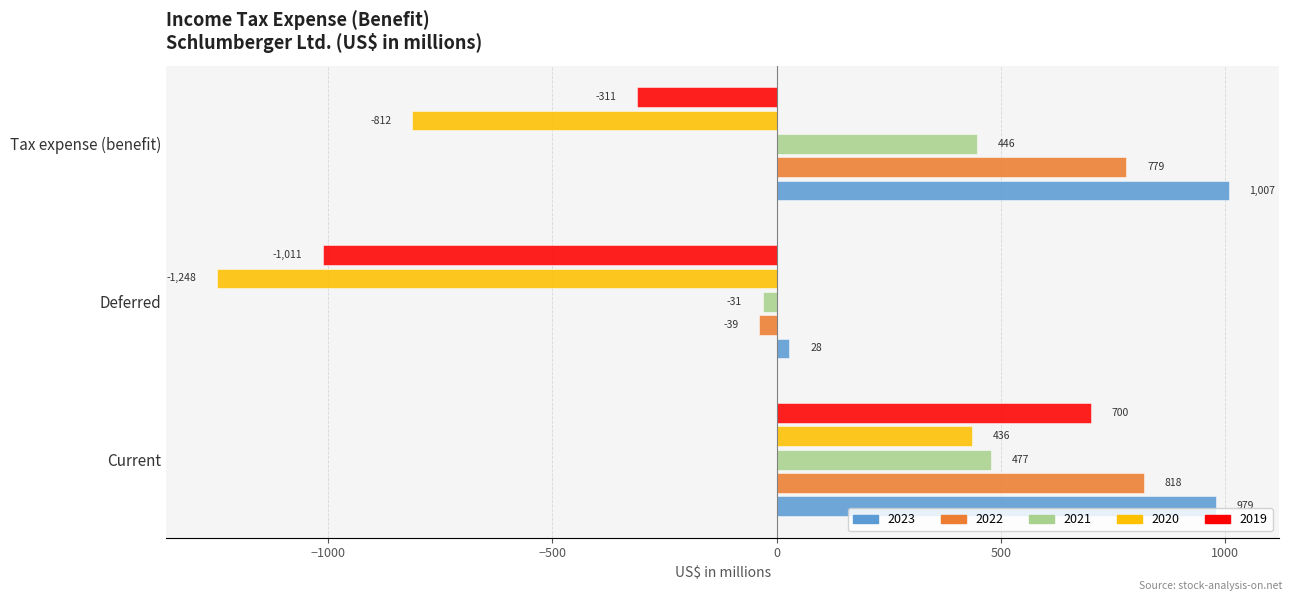

What is the sum of all 2021 values?

892